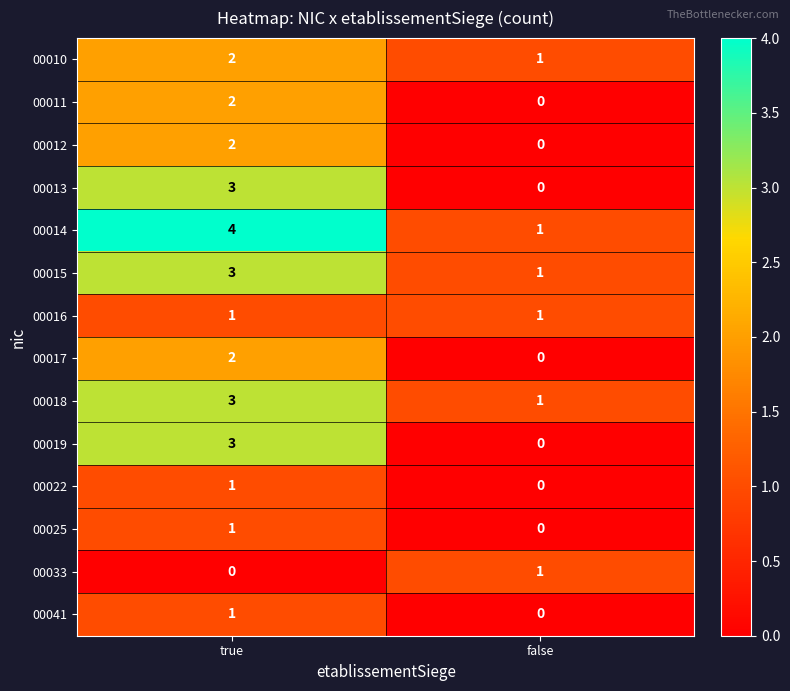

The 00018 series shows 1 at false. True or false?

True